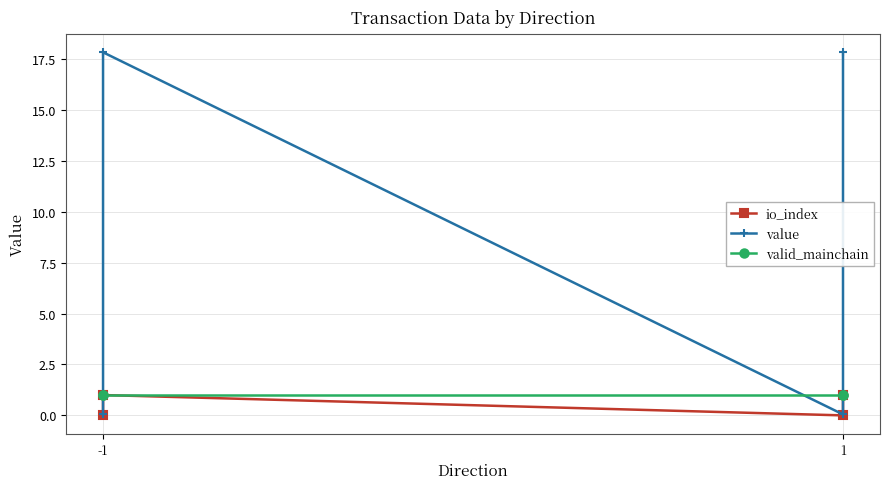

At how many categories does at least one series exceed 8?

2